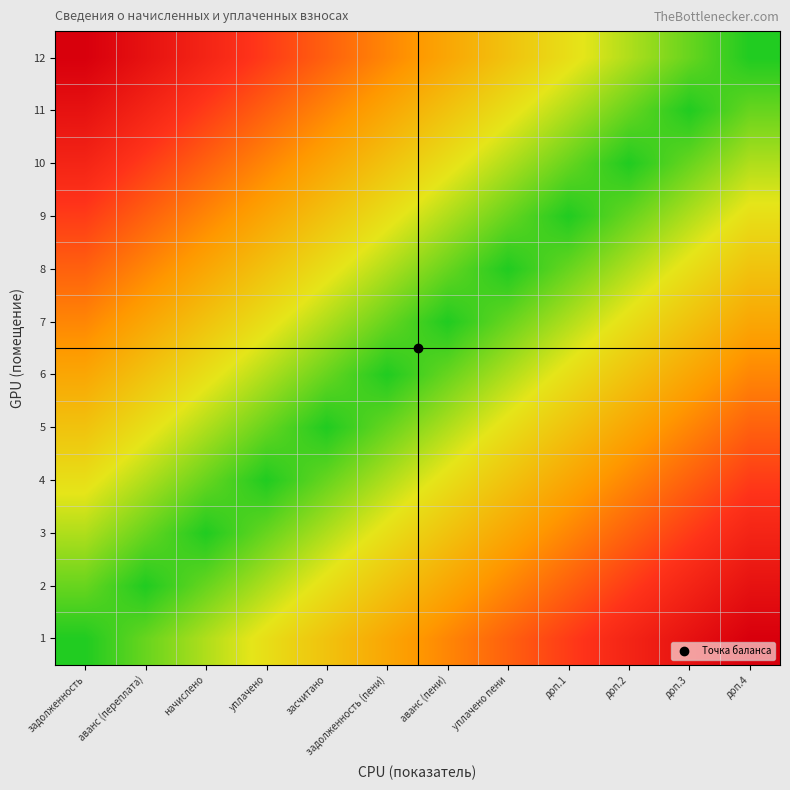

What is the total value across all series at уплачено?

3.8